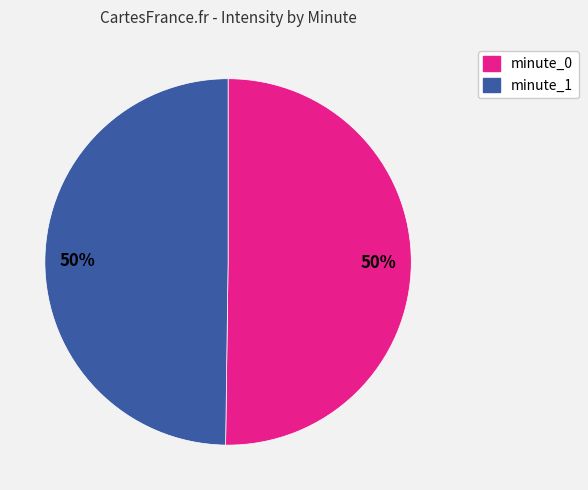

Combined, do minute_0 and minute_1 account for over 50%?

Yes